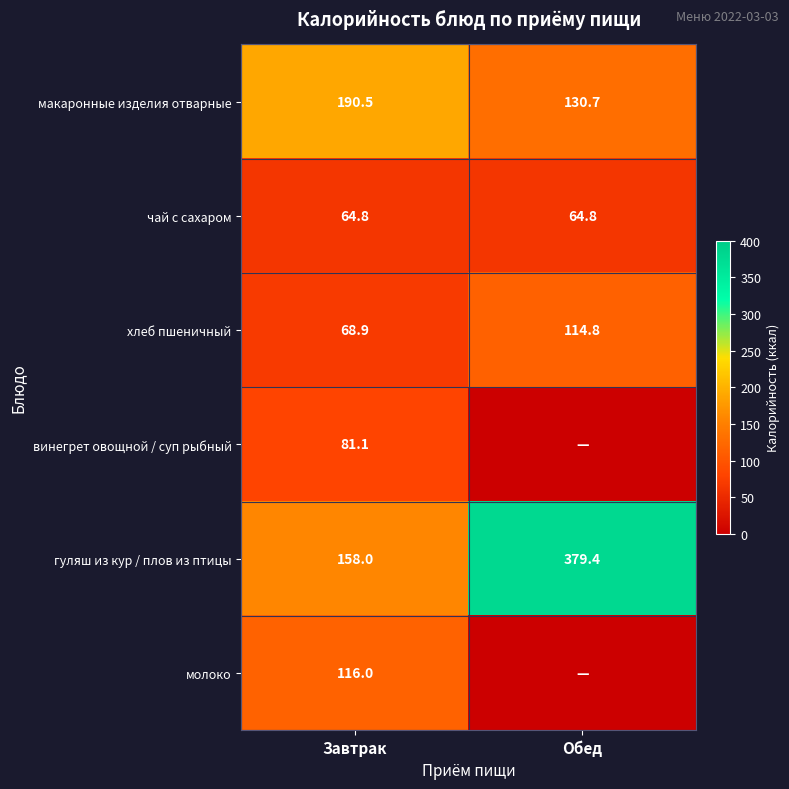

What is the sum of all гуляш из кур / плов из птицы values?

537.4